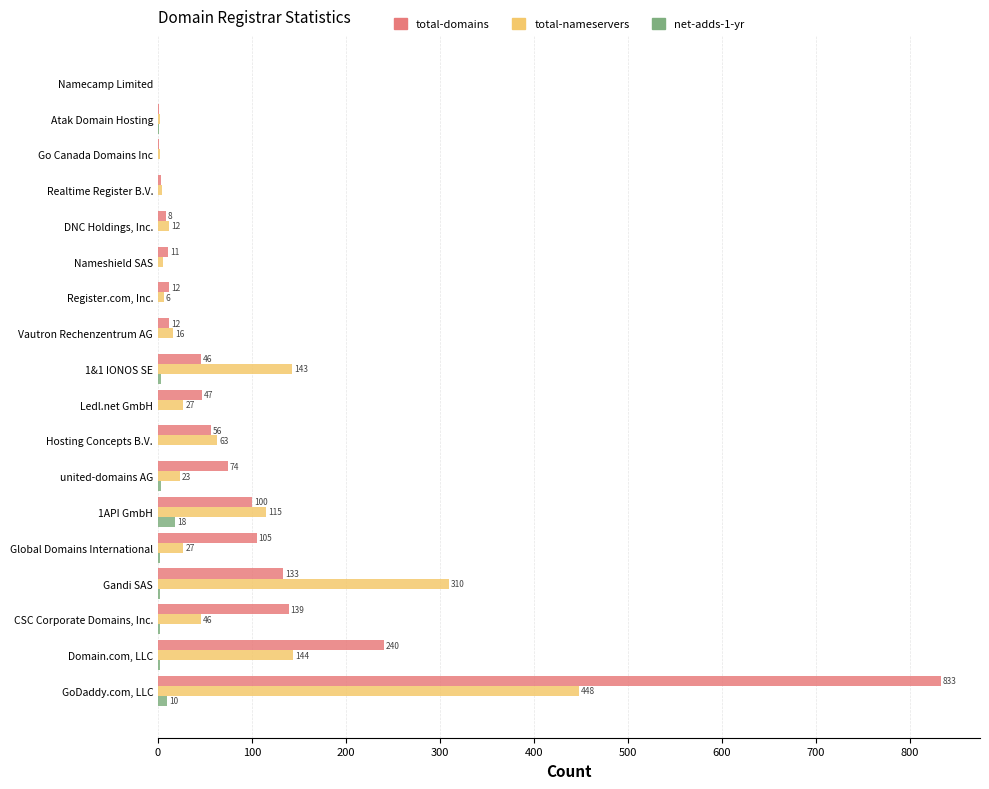

How many data points does each series have?

18